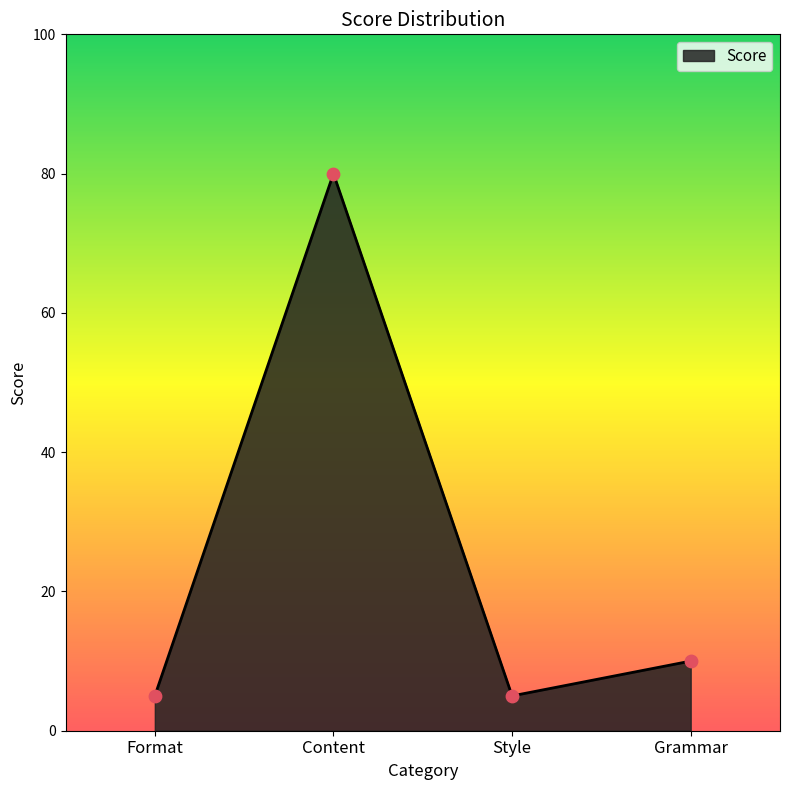

Approximately how many times larger is the value at Style compared to Content?

0.1